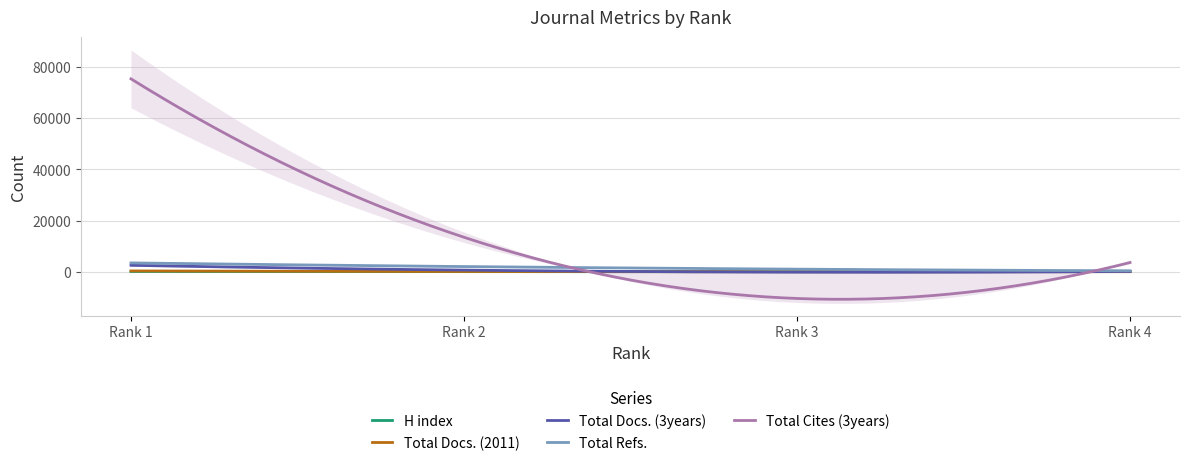

At which label is Total Docs. (2011) closest to 171?

Rank 2